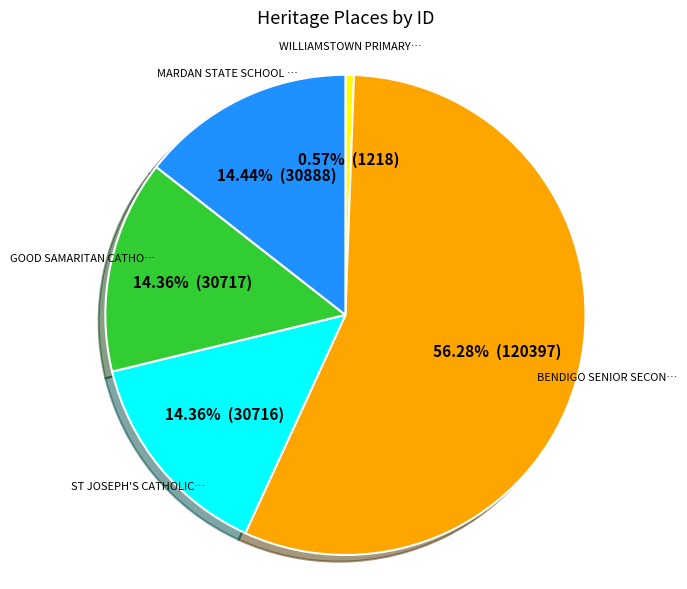

How many segments does this pie chart have?

5